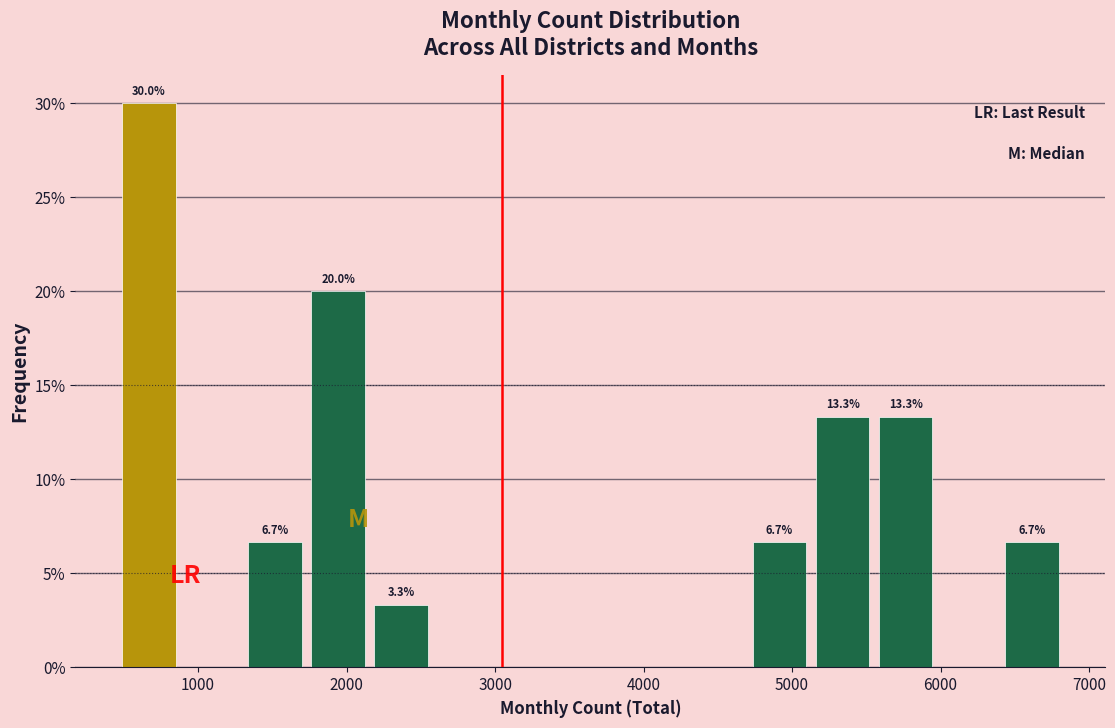

Which range on the x-axis has the tallest bar?

500 to 900